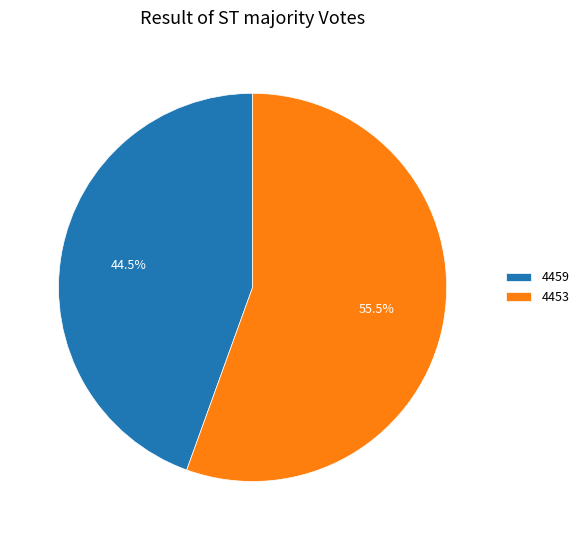

To the nearest percent, what is the combined percentage of 4459 and 4453?

100%